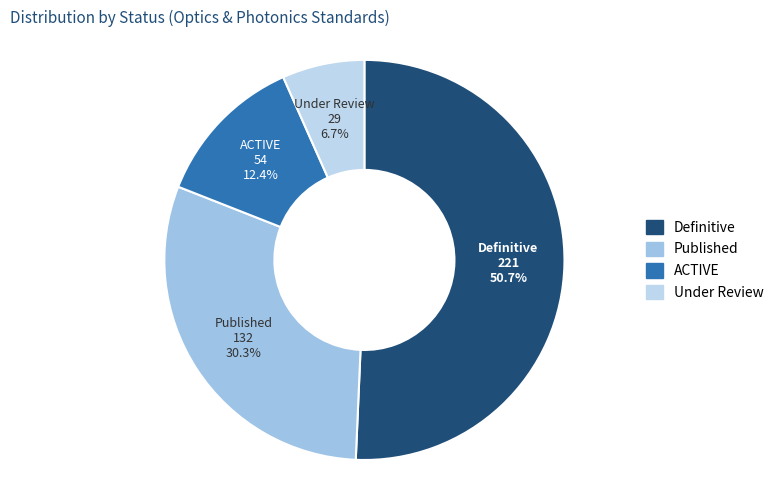

Which slice is the smallest?

Under Review